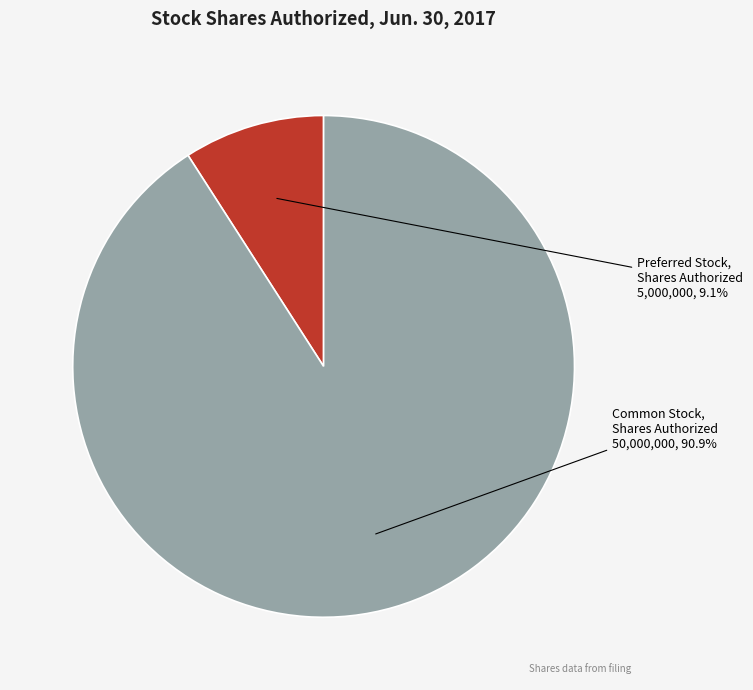

Which category has the smallest portion of the pie?

Preferred Stock, Shares Authorized